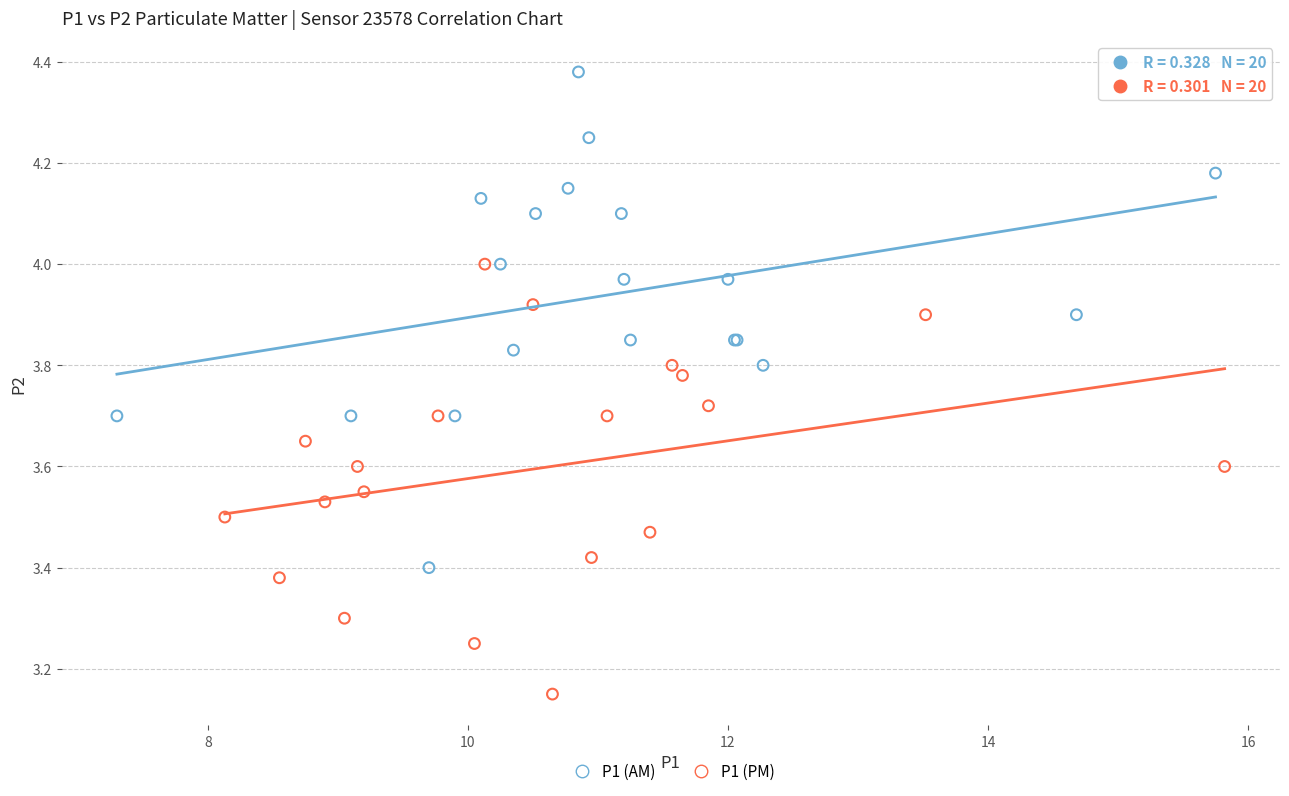

Which series has the largest Y range (max minus min)?

P1 (AM)